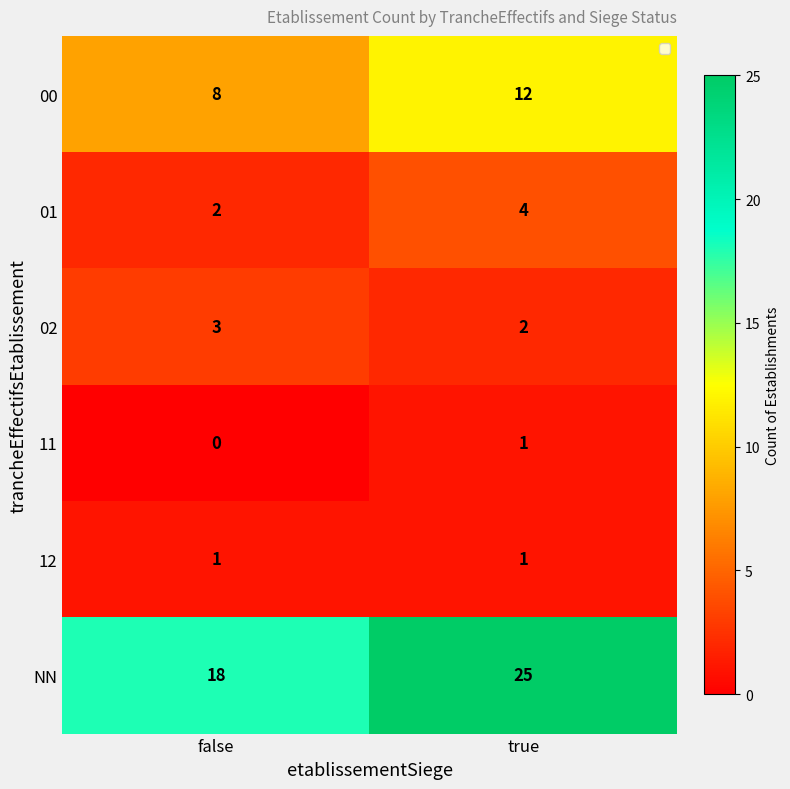

Where is 11 nearest to the value 0?

false